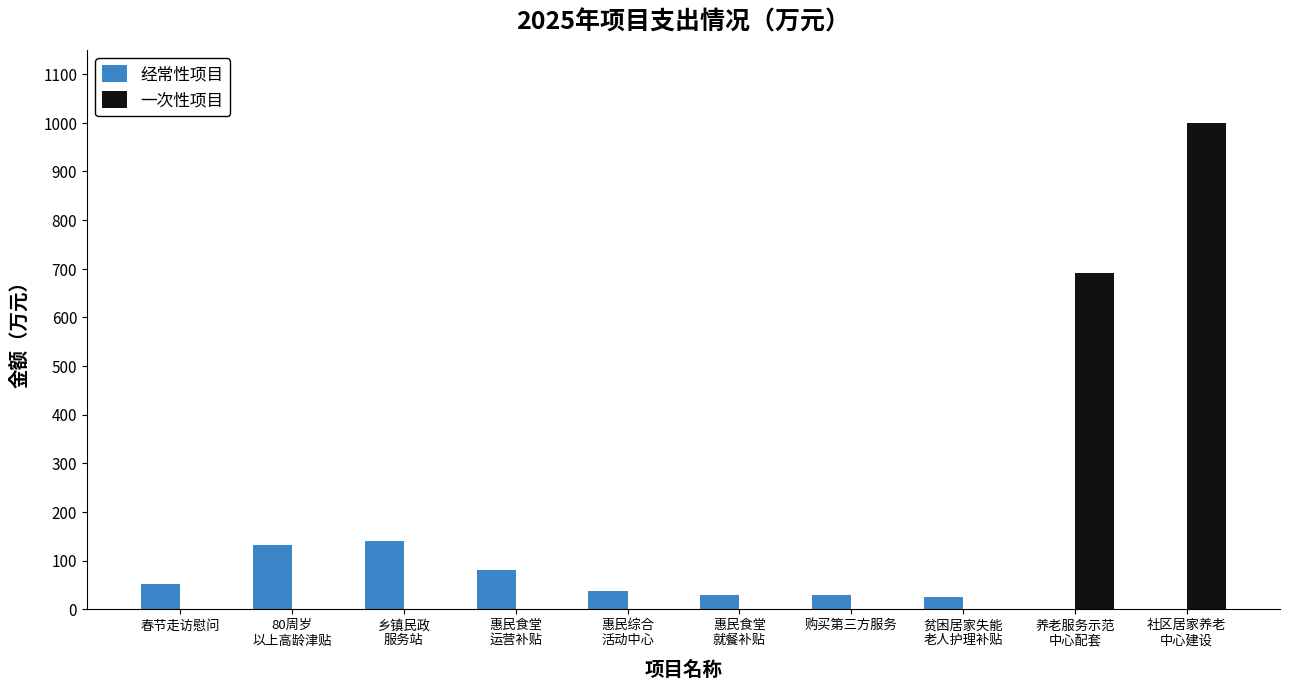

The 经常性项目 series shows 52.5 at 春节走访慰问. True or false?

True